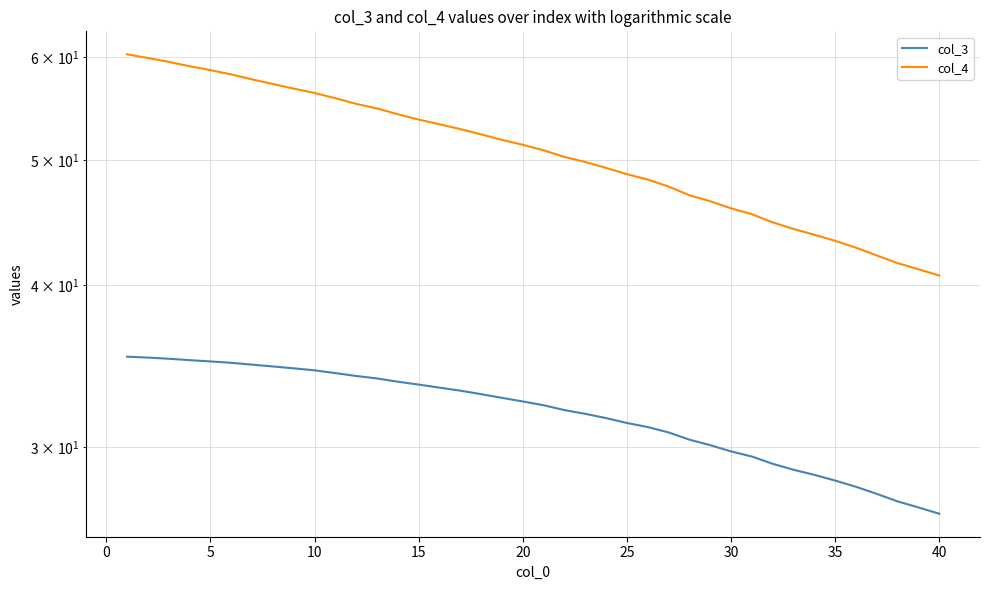

True or false: col_4 and col_3 intersect in this chart.

False